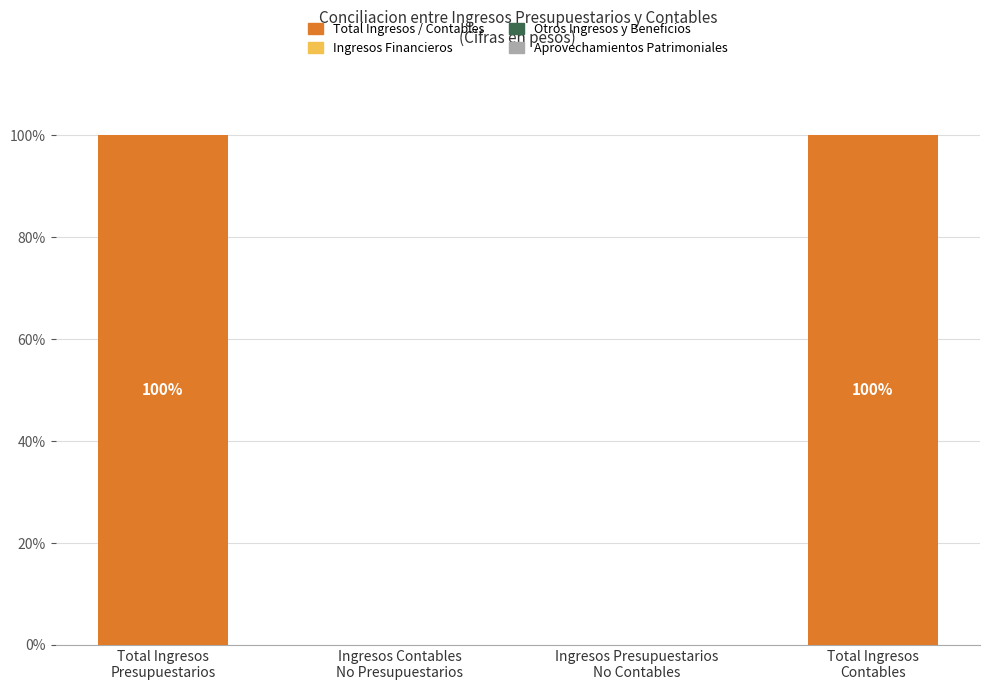

What is the greatest value displayed?

100